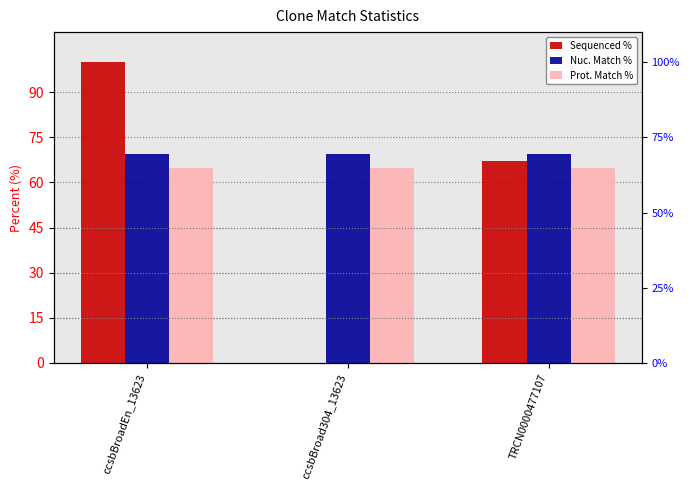

What is the sum of the Nuc. Match % values at TRCN0000477107 and ccsbBroad304_13623?

138.8